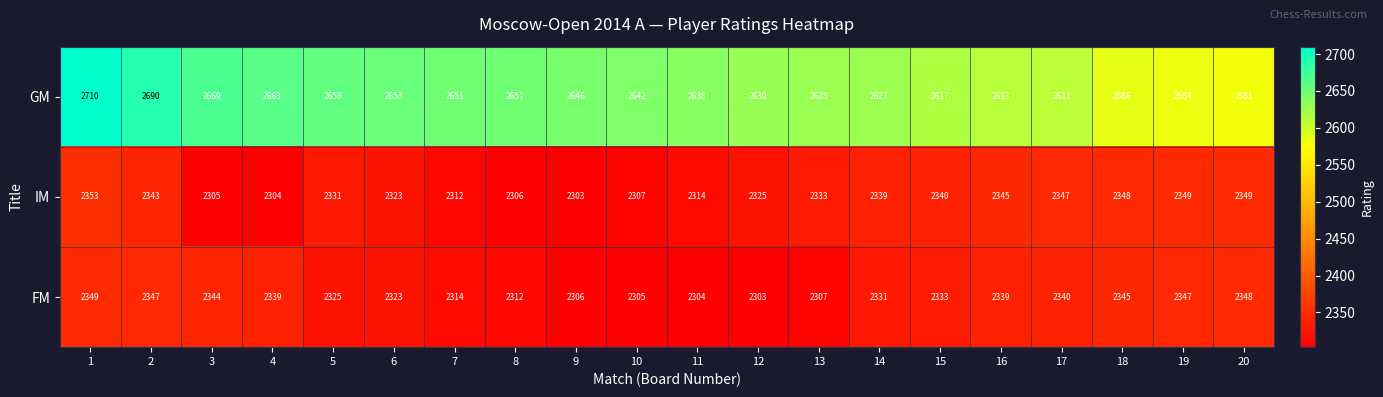

The FM series shows 4126 at 12. True or false?

False